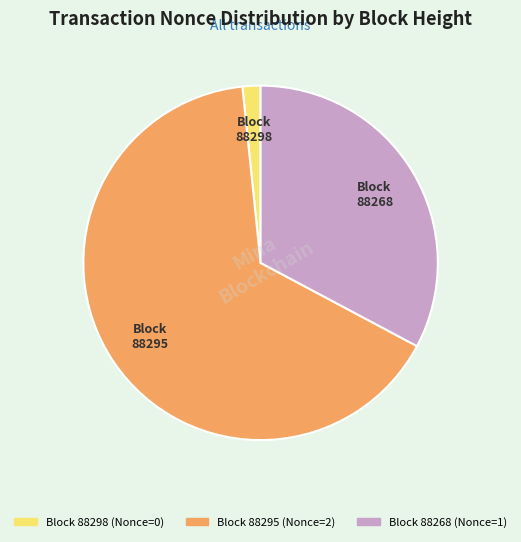

Does any single category account for the majority?

Yes